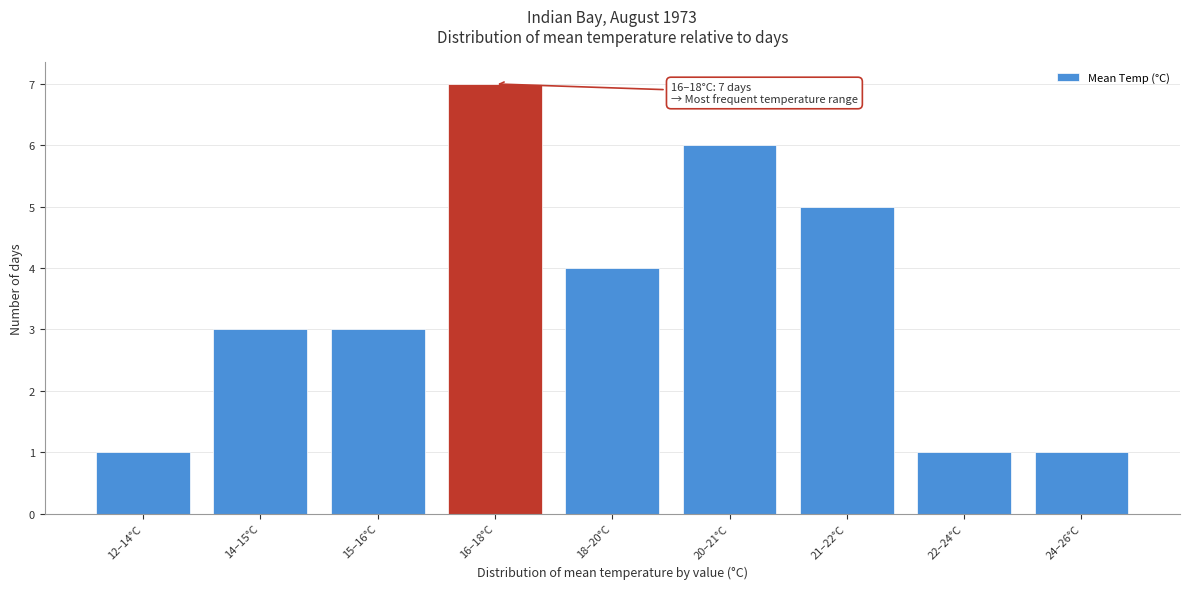

Reading left to right, list all the values displayed in this chart.

1	3	3	7	4	6	5	1	1